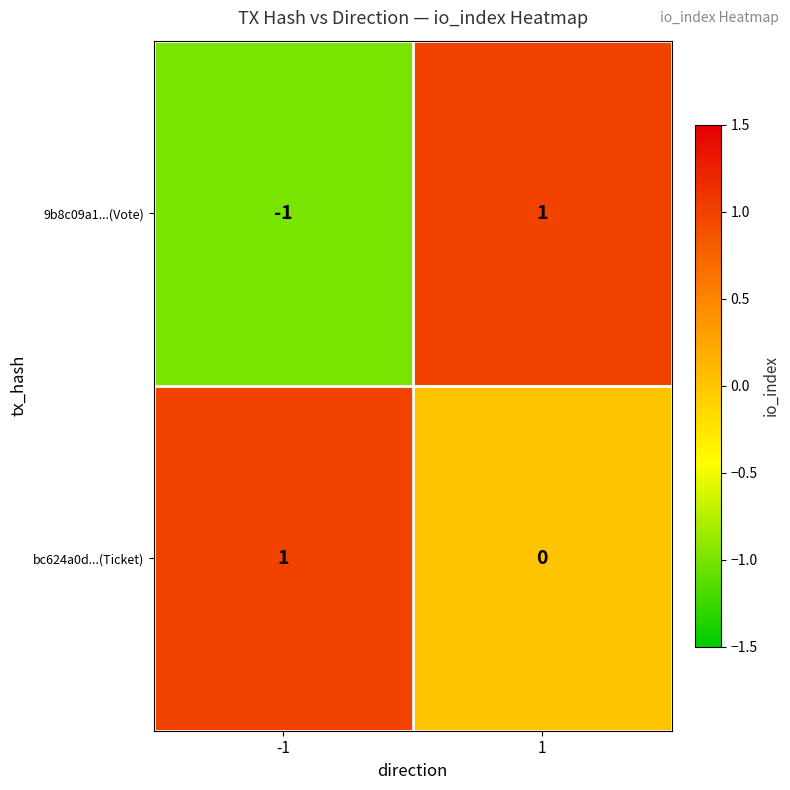

How many data points does each series have?

2